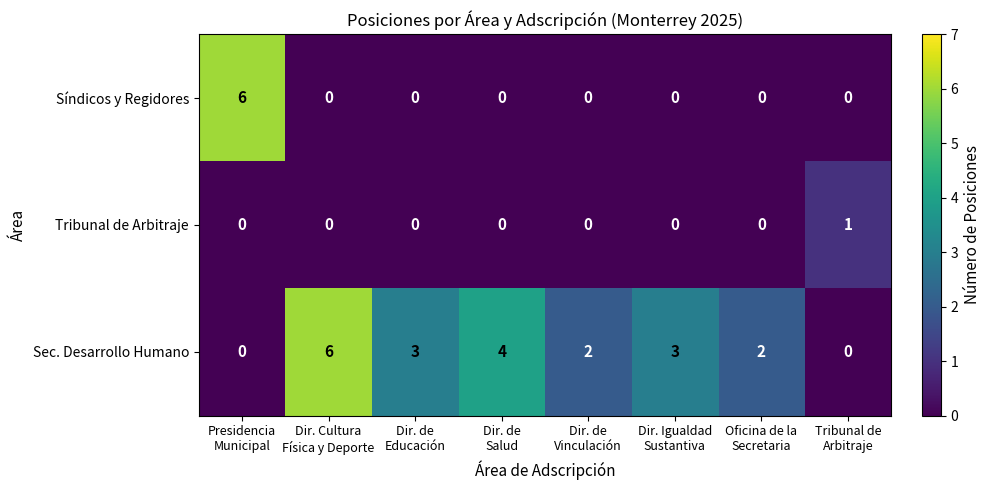

How many Sec. Desarrollo Humano values are between 2 and 4?

5